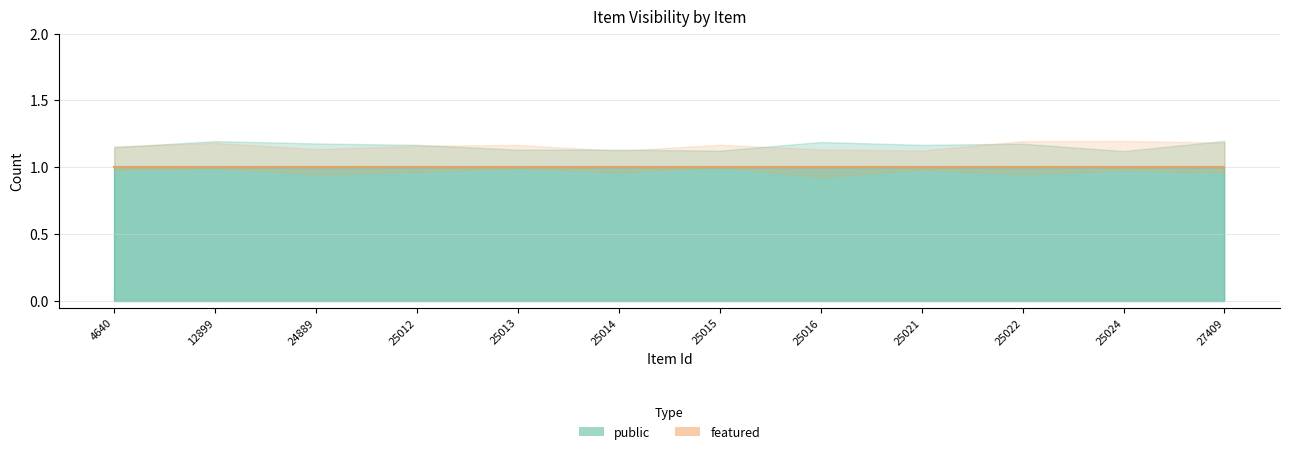

How many series are shown in this chart?

2